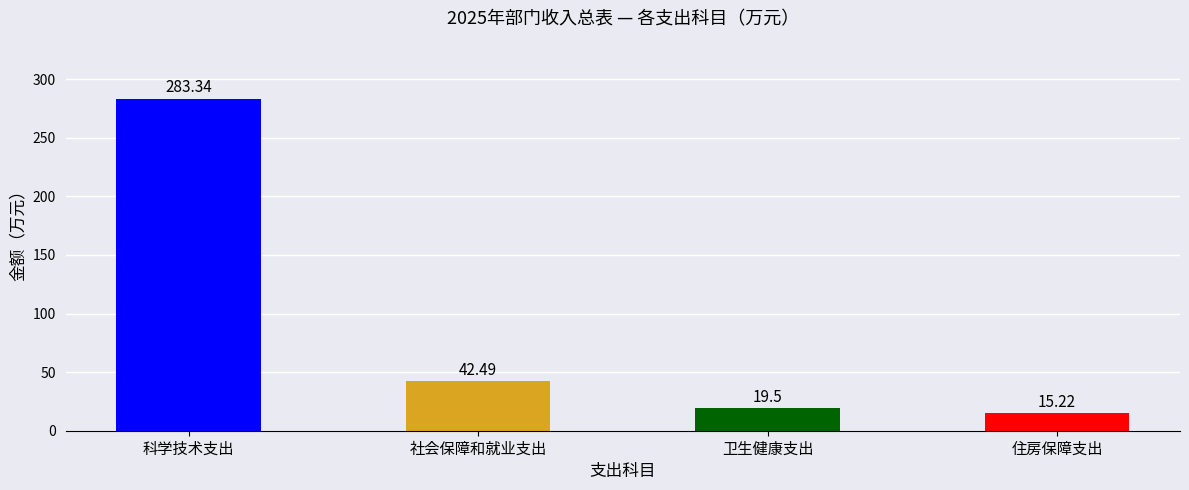

What is the change in value from 科学技术支出 to 住房保障支出?

-268.1